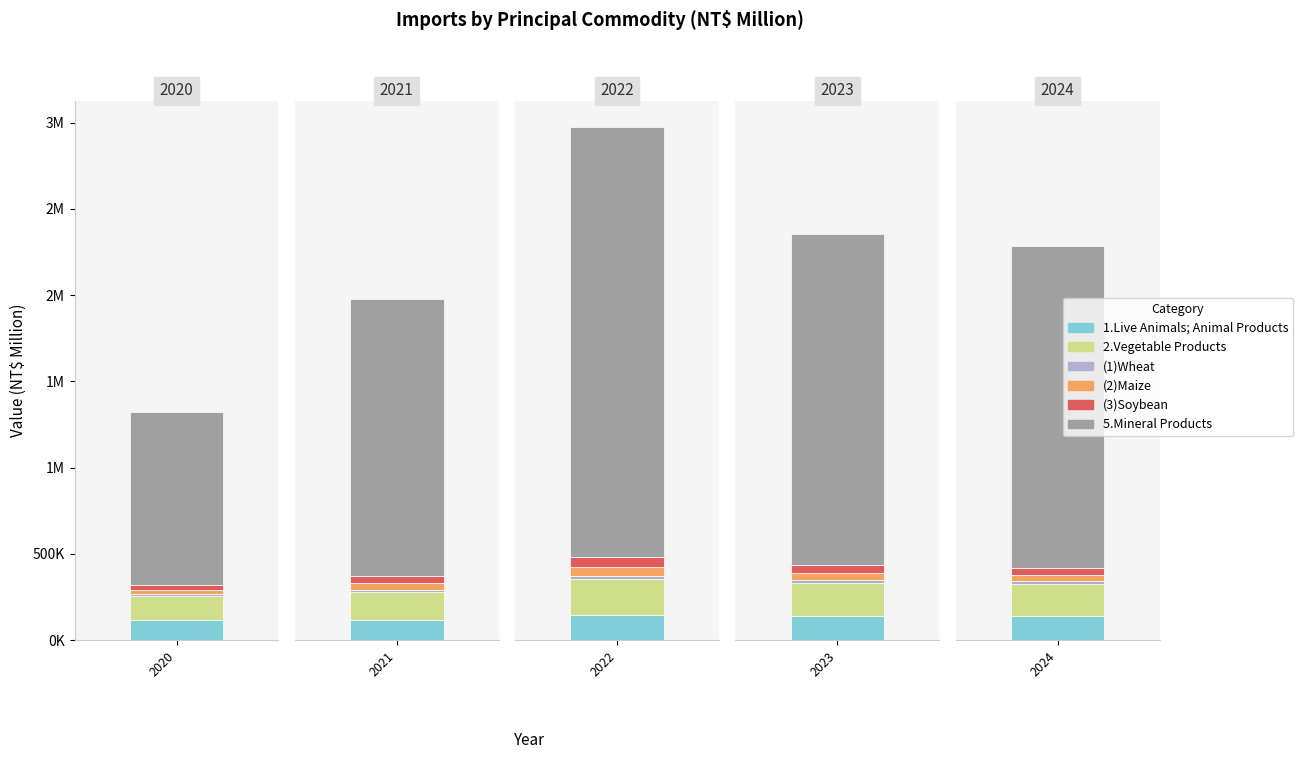

What is the sum of the (2)Maize values at 2024 and 2020?

61304